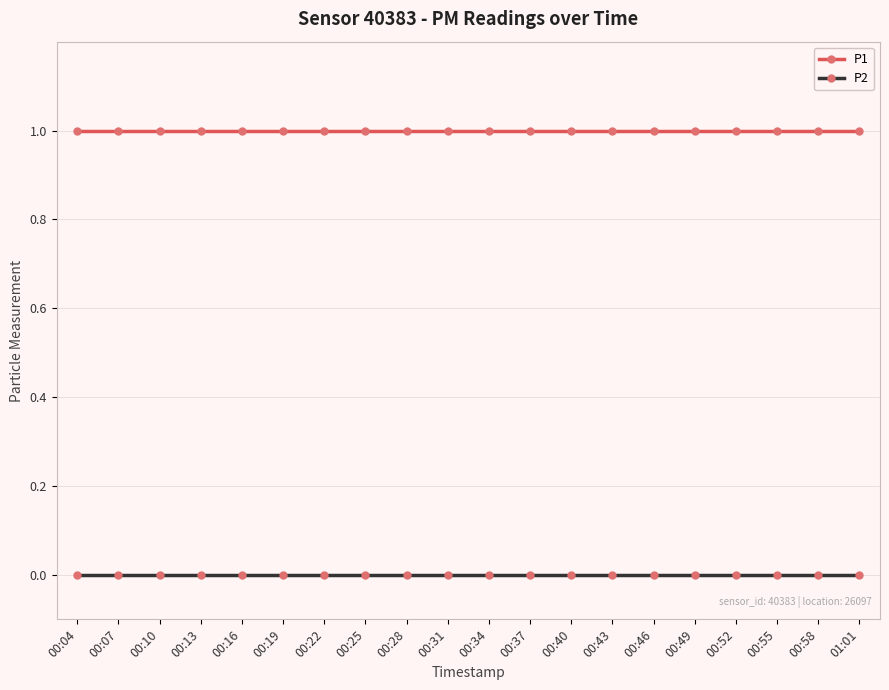

Is it true that P2 equals 0 at 00:43?

True